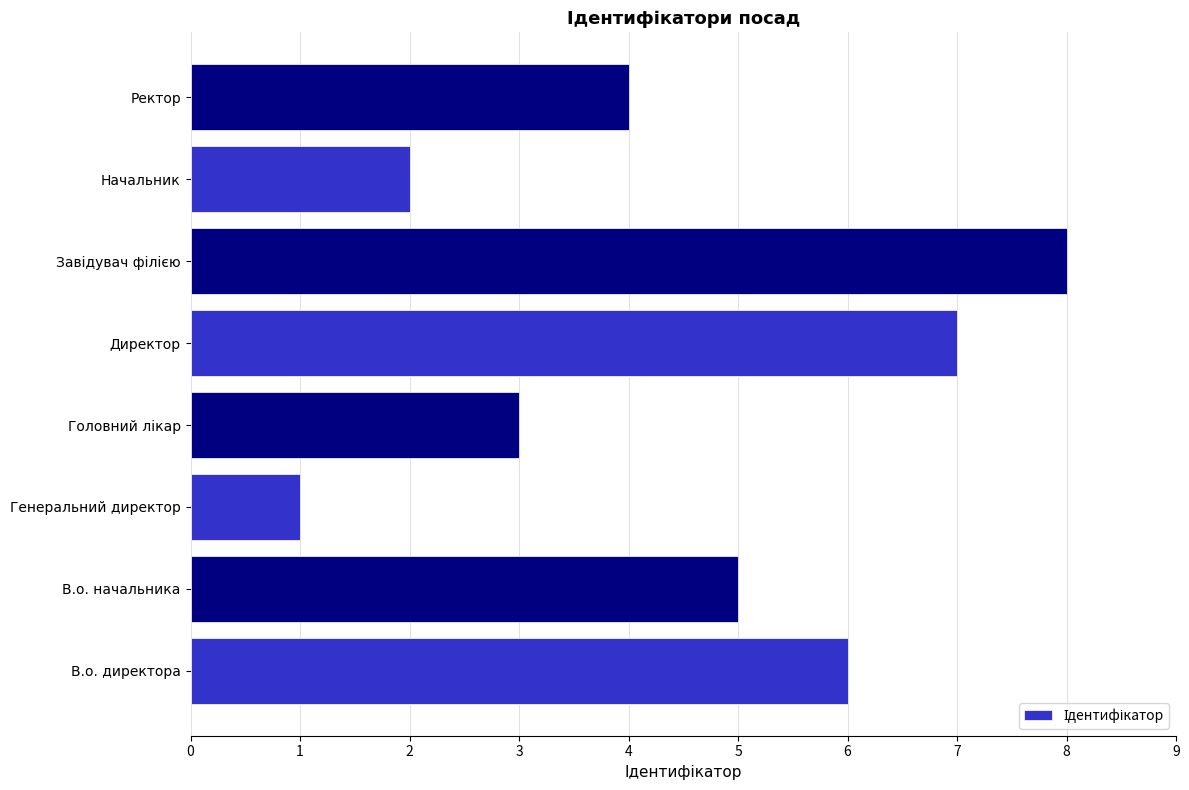

Reading bottom to top, transcribe all the data shown in this chart.

6	5	1	3	7	8	2	4